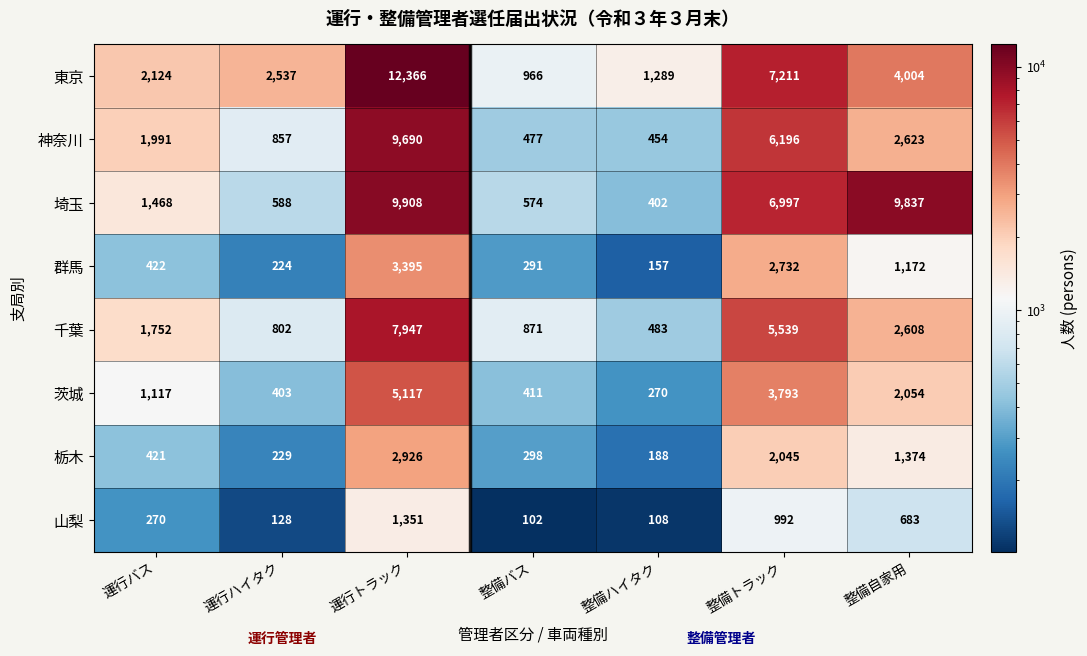

At how many categories does at least one series exceed 372?

7